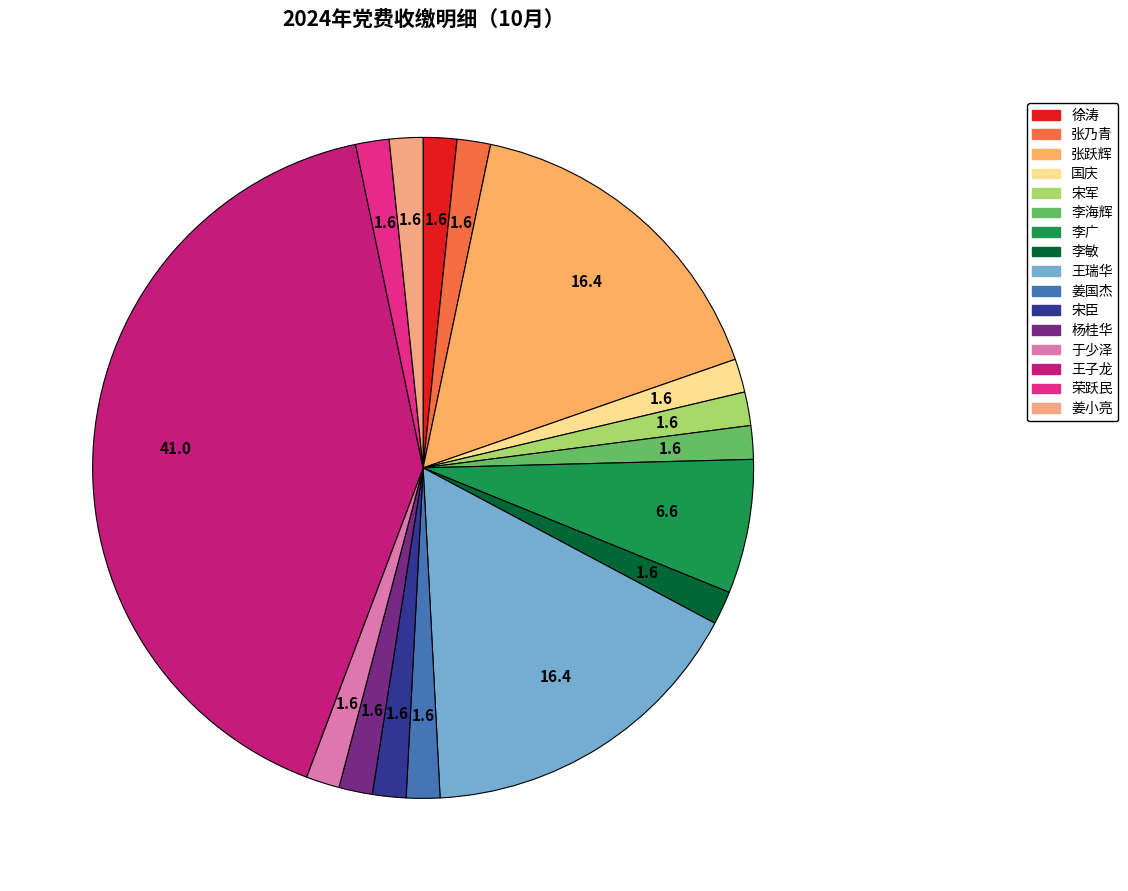

Is it true that 王瑞华 is 16% of the pie?

True